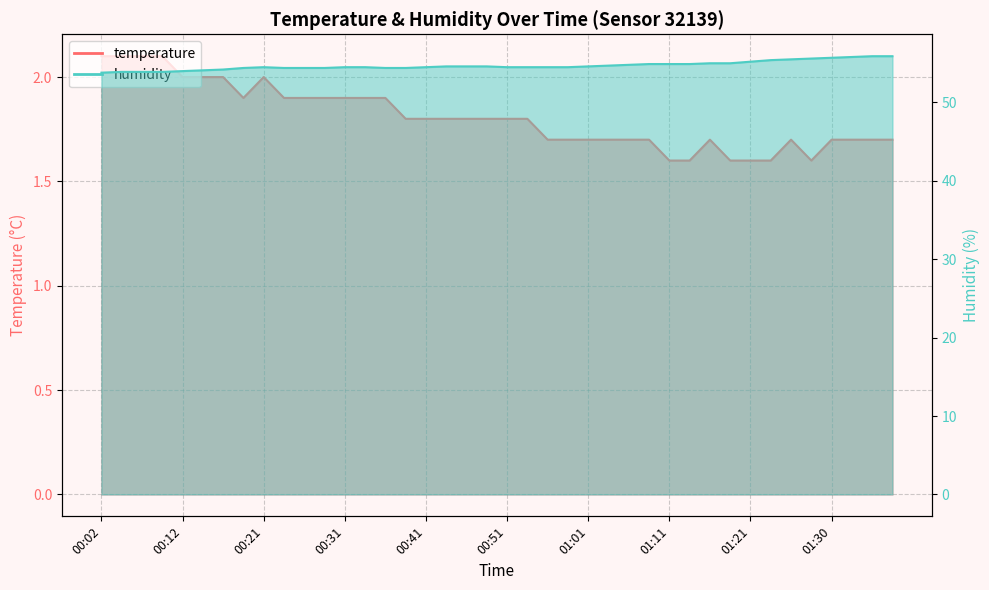

What position from the right is 00:53?

19